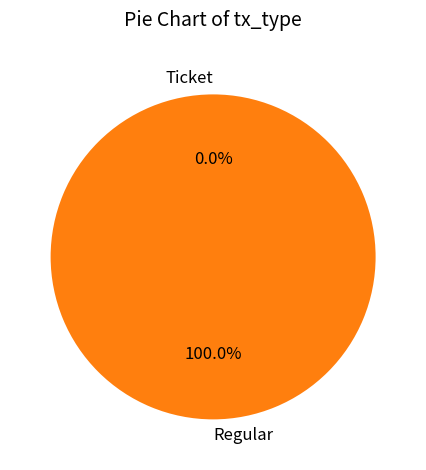

What is the smallest slice in the pie chart?

Ticket